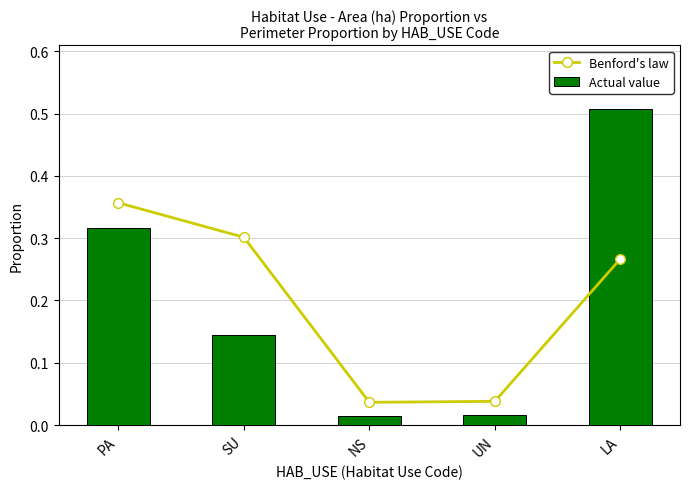

What is the maximum value for Actual value?

0.5